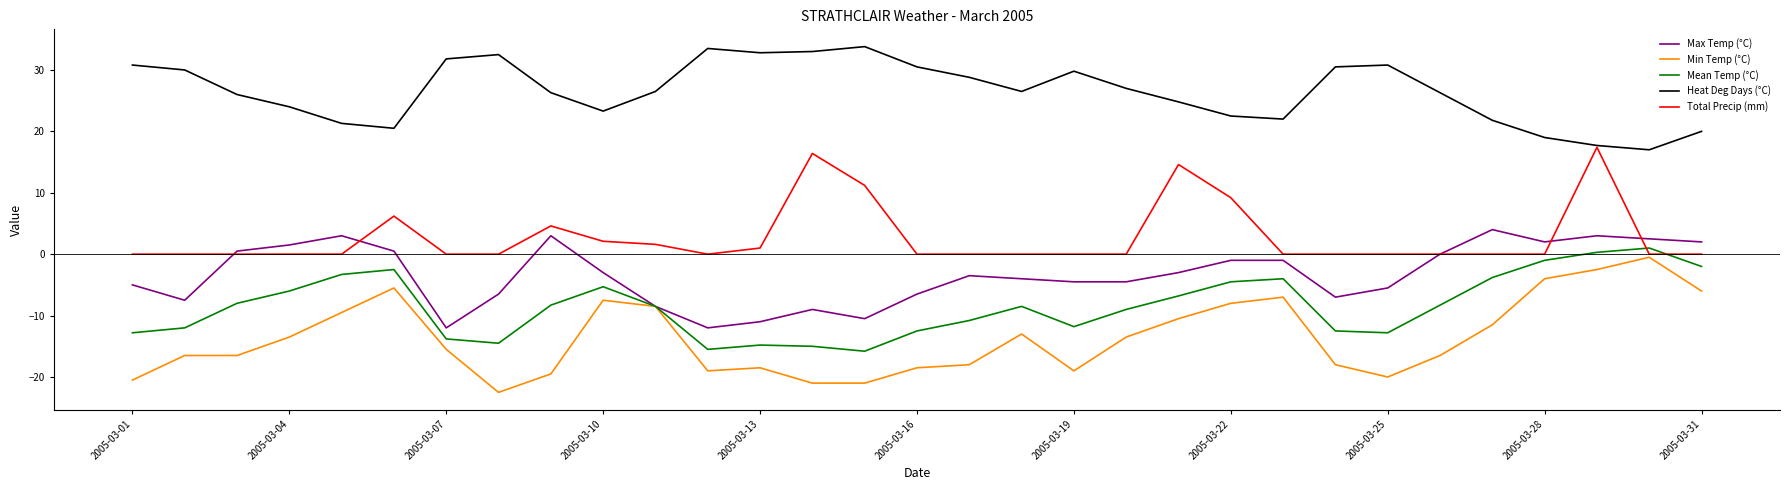

How many series are shown in this chart?

5